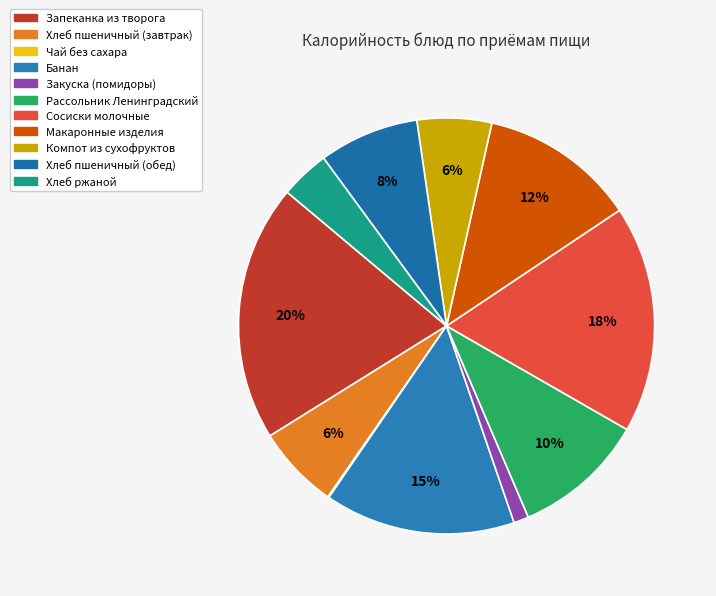

Does Хлеб ржаной account for over 50% of the chart?

No